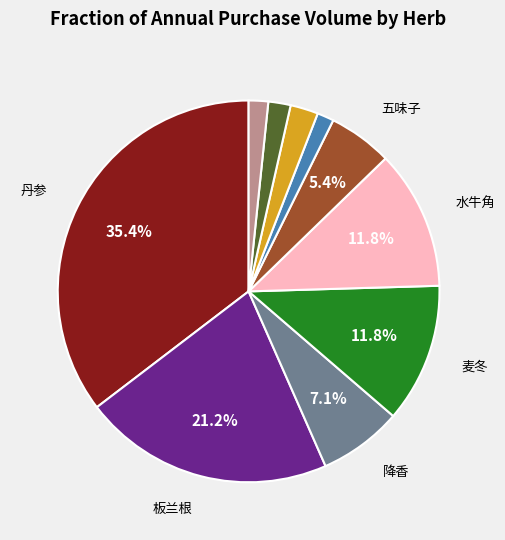

Is there a majority slice in this chart?

No